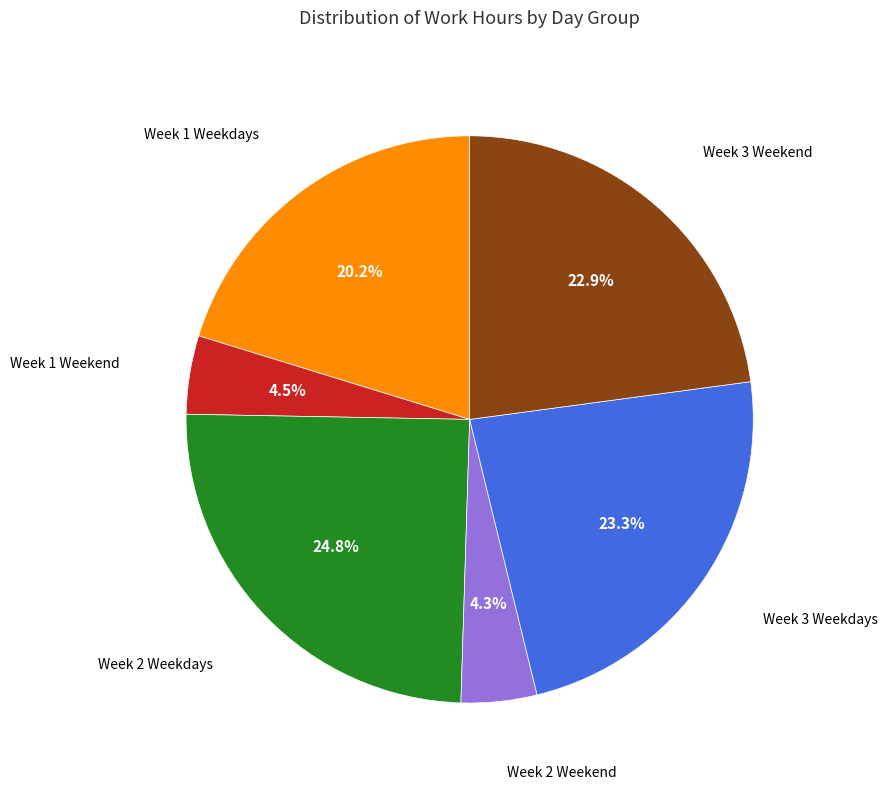

Does any single category account for the majority?

No